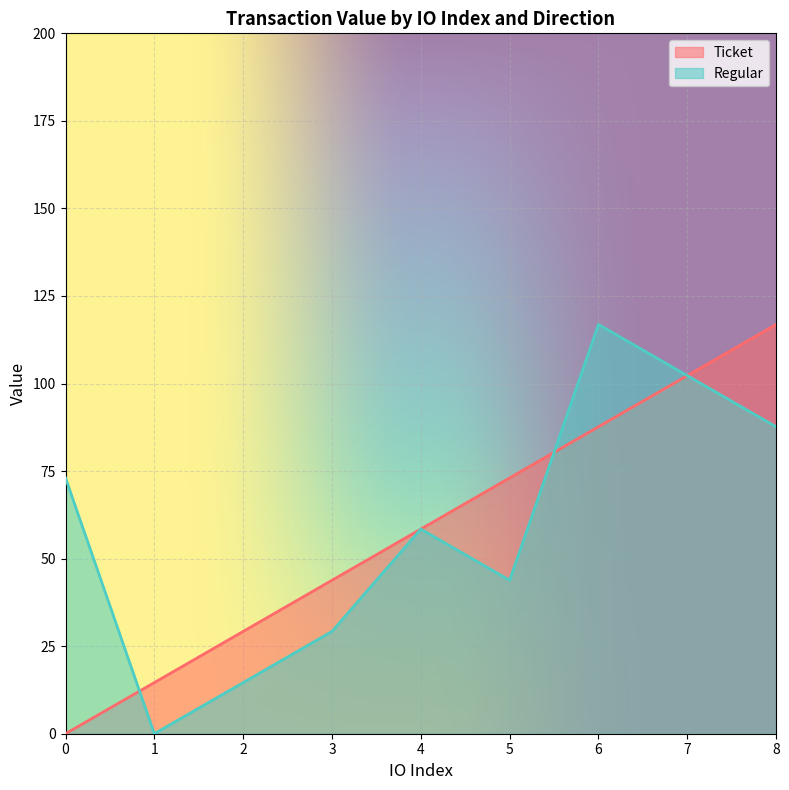

How many lines are shown in the chart?

2